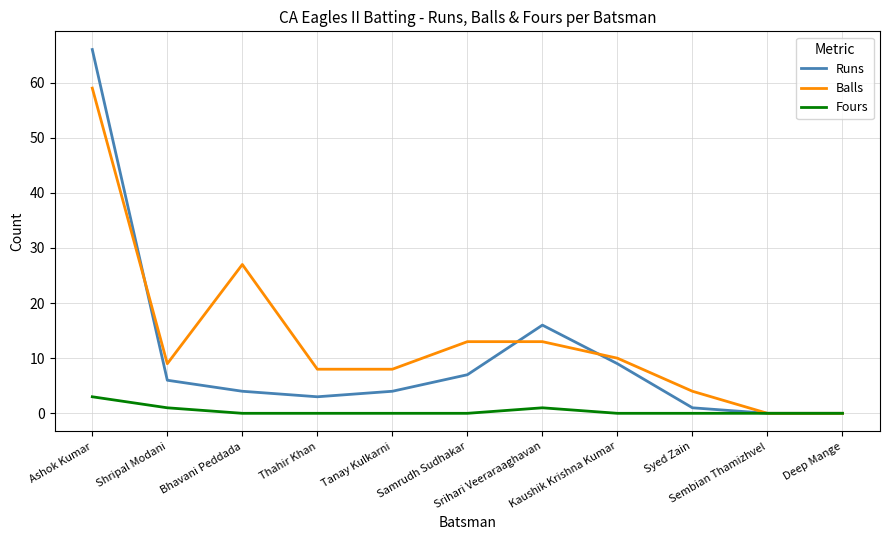

What is the difference between the highest and lowest values at Shripal Modani?

8